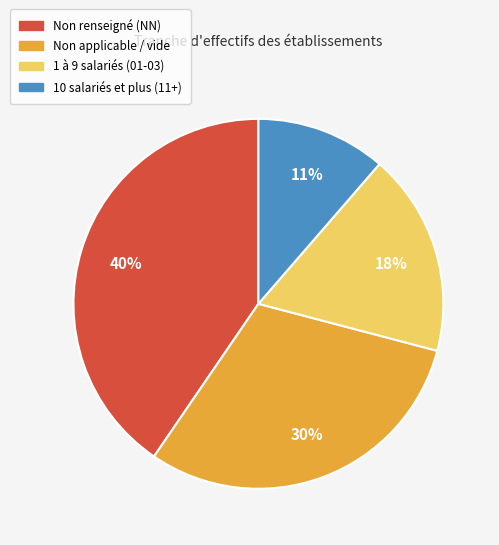

To the nearest percent, what portion does 1 à 9 salariés (01-03) represent?

18%